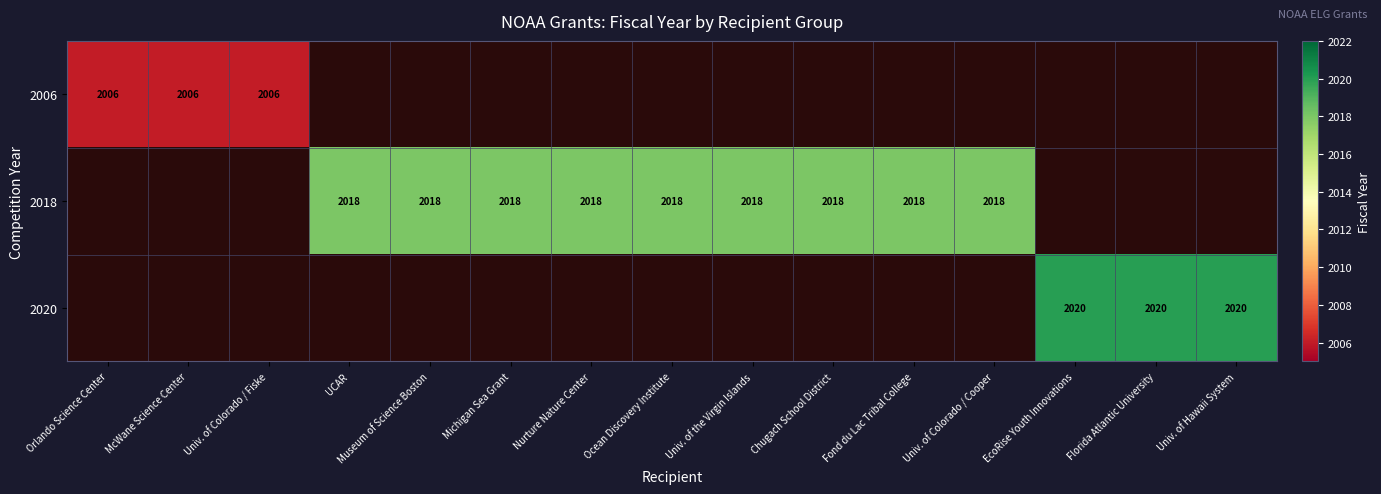

Count the number of categories in the chart.

15